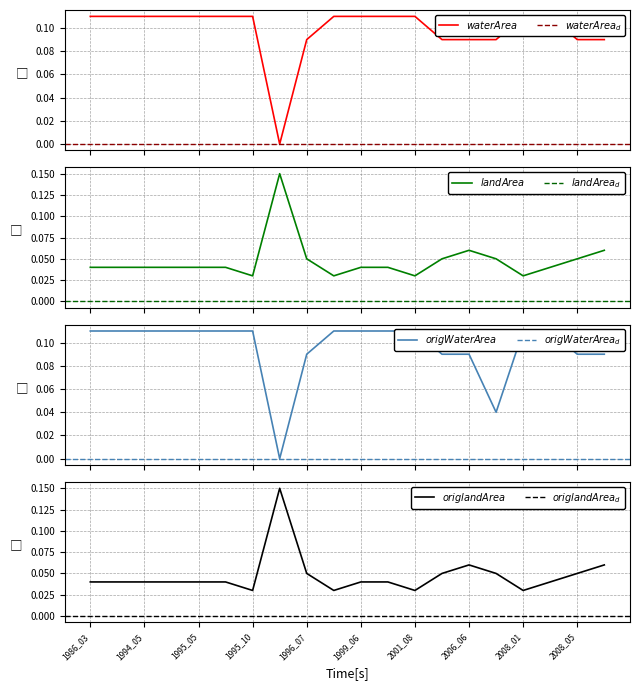

At how many categories does at least one series exceed 0?

20